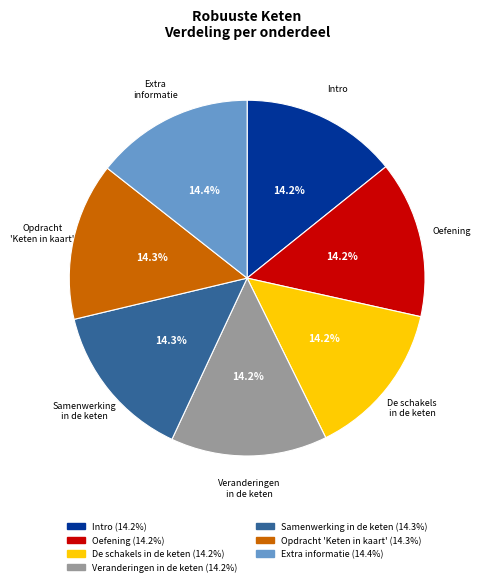

Is there any slice that represents more than half of the pie?

No